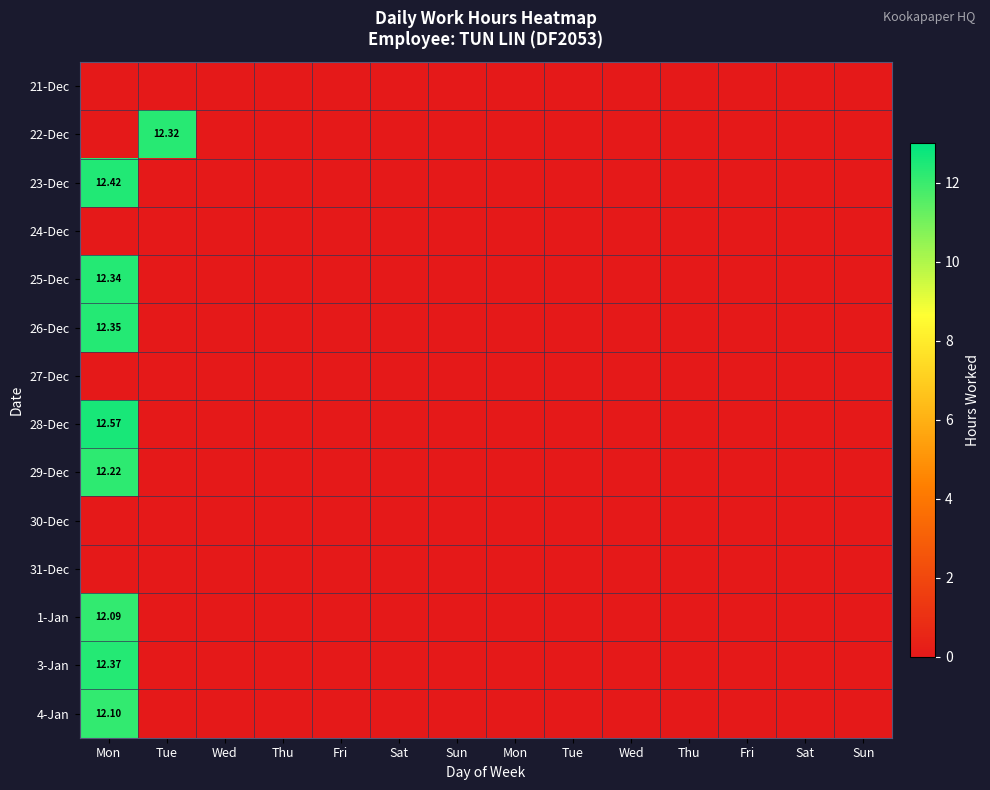

True or false: 30-Dec has a value of 0.0 at Tue.

True